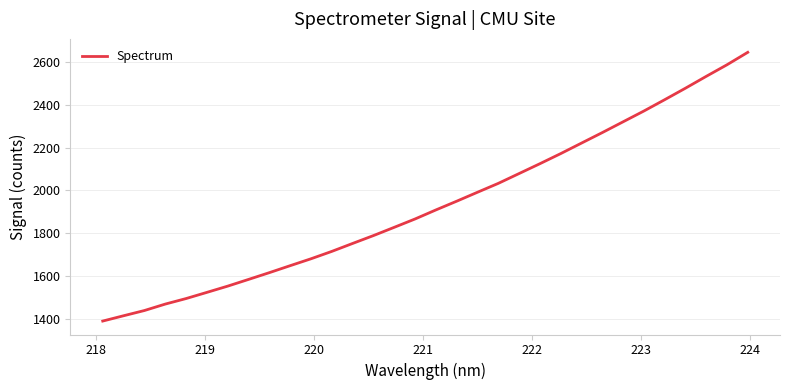

How many lines are shown in the chart?

1